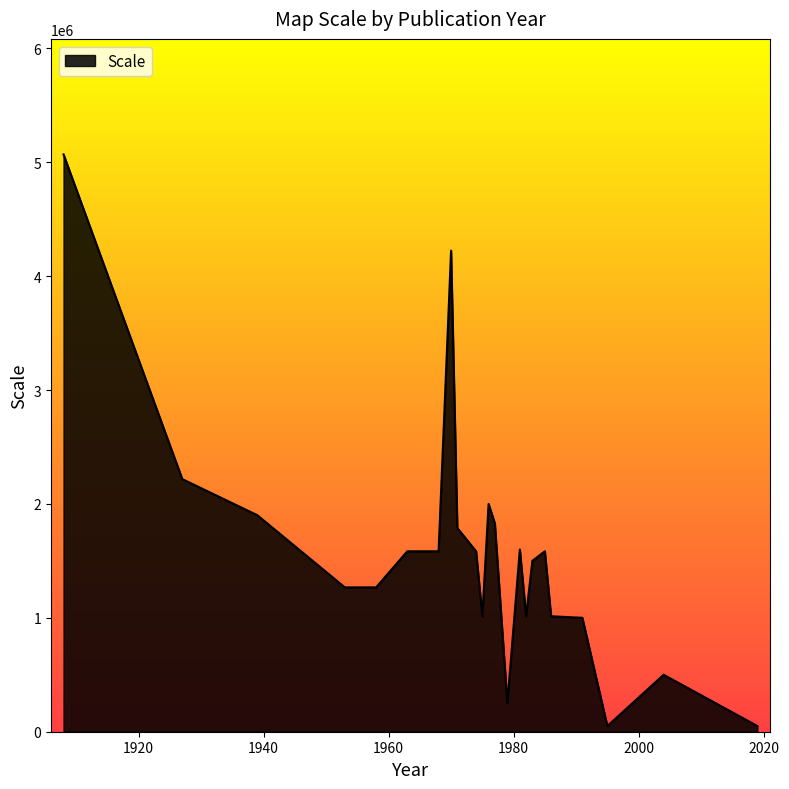

Does the chart have visible grid lines?

No